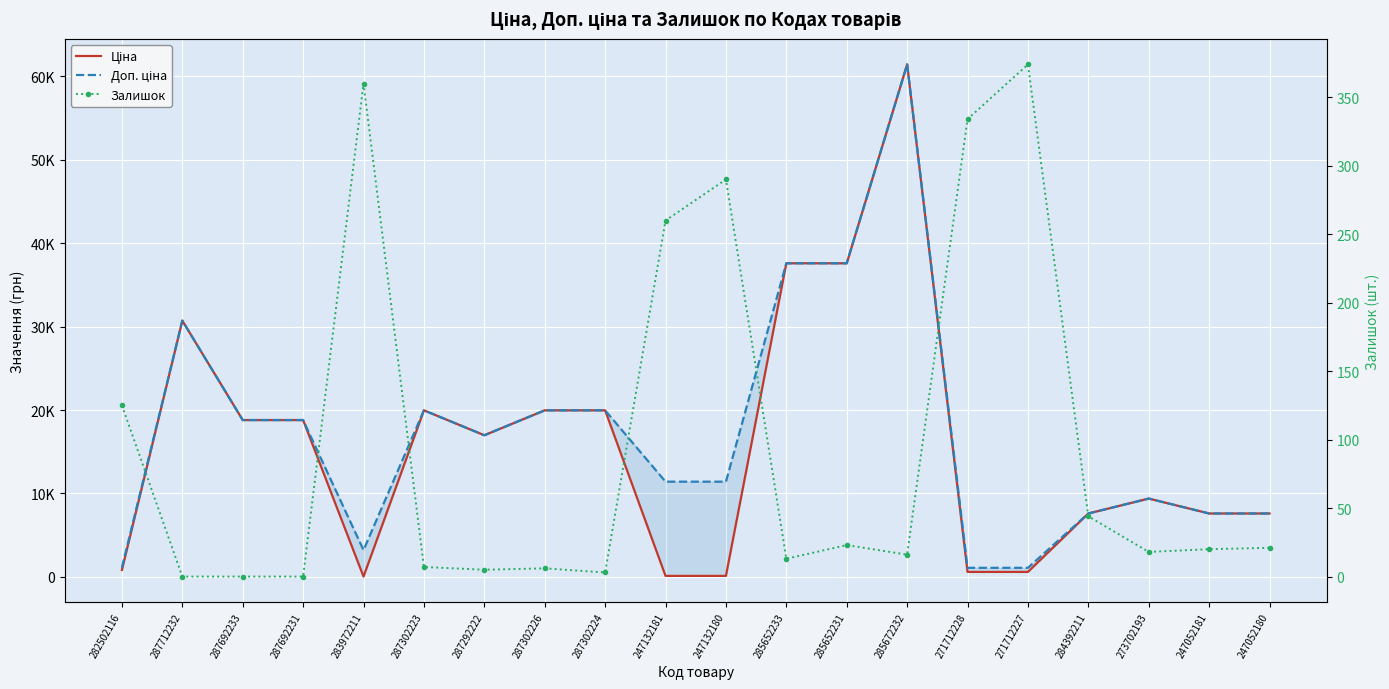

At 273702193, list the series in order from largest to smallest.

Ціна, Доп. ціна, Залишок